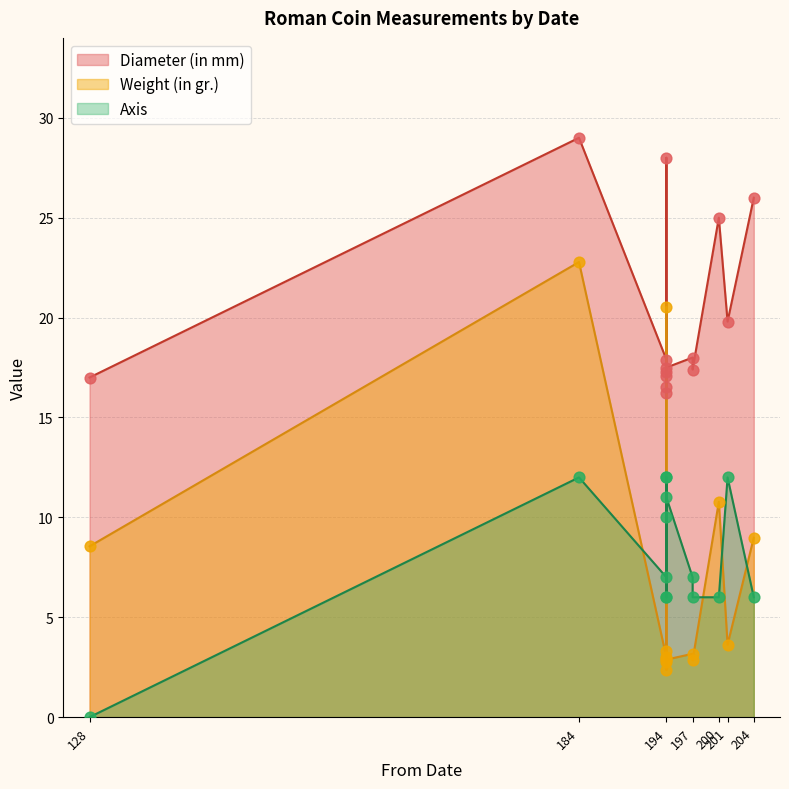

Which series reaches the maximum Y coordinate?

Diameter (in mm)